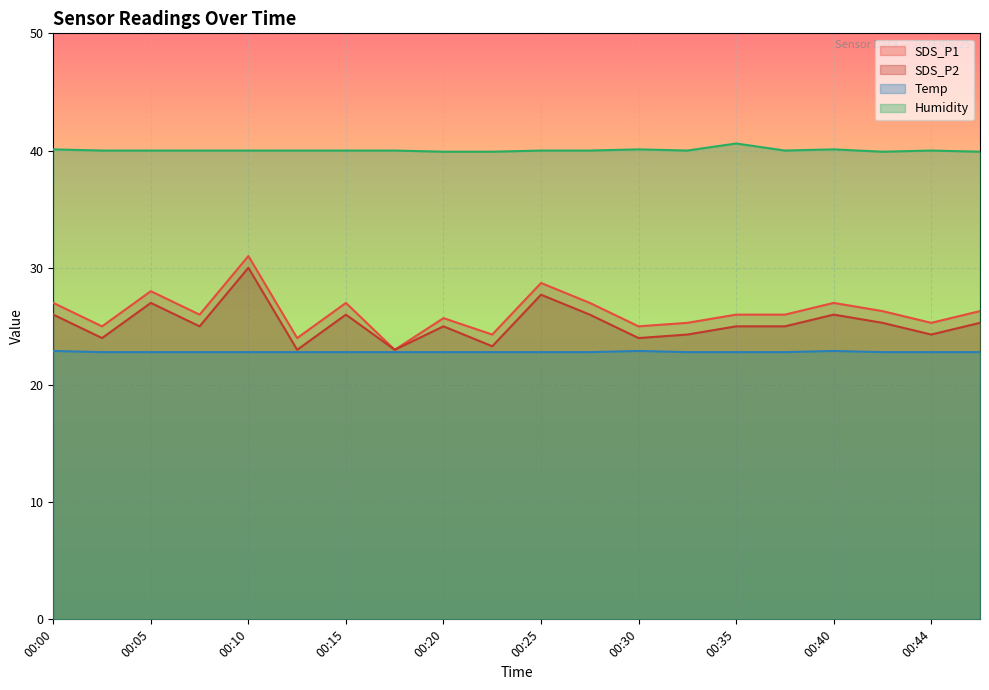

List the series in order of their peak value, lowest first.

Temp, SDS_P2, SDS_P1, Humidity